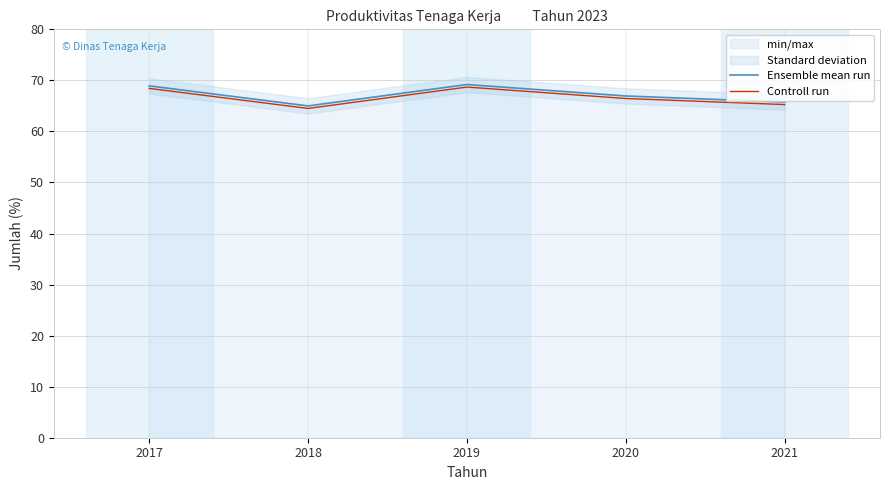

The Ensemble mean run series shows 65.8 at 2021. True or false?

True